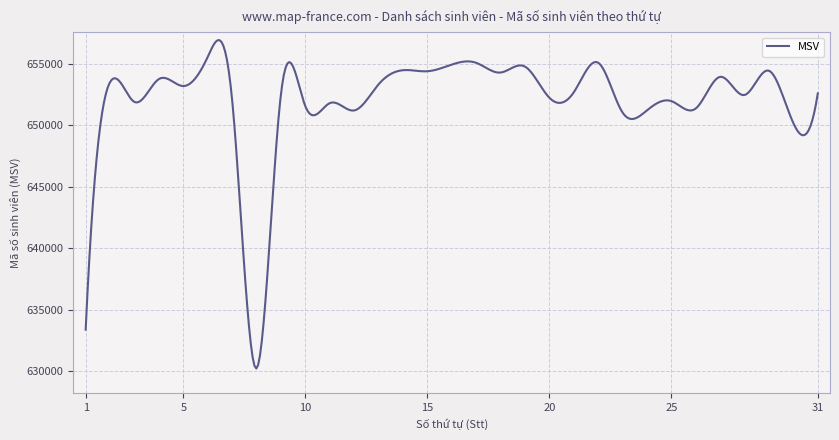

What is the smallest value displayed?

630214.0